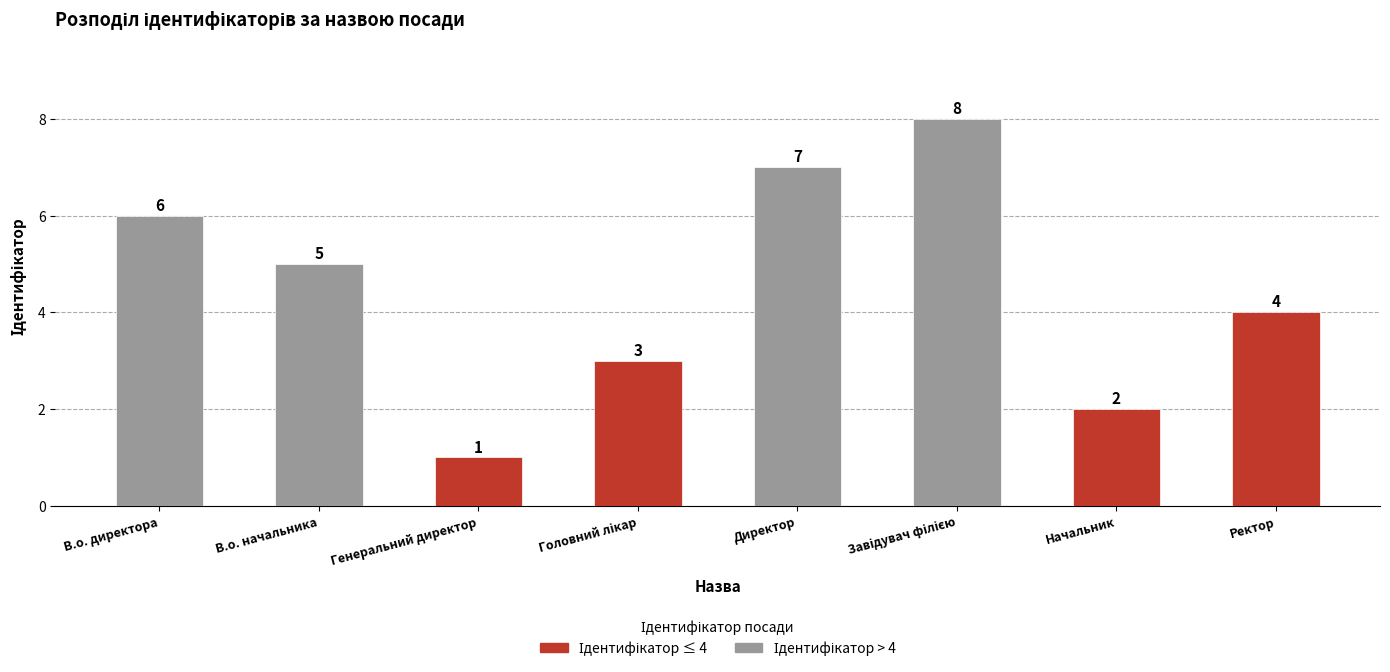

True or false: the data shows 5 at В.о. начальника.

True